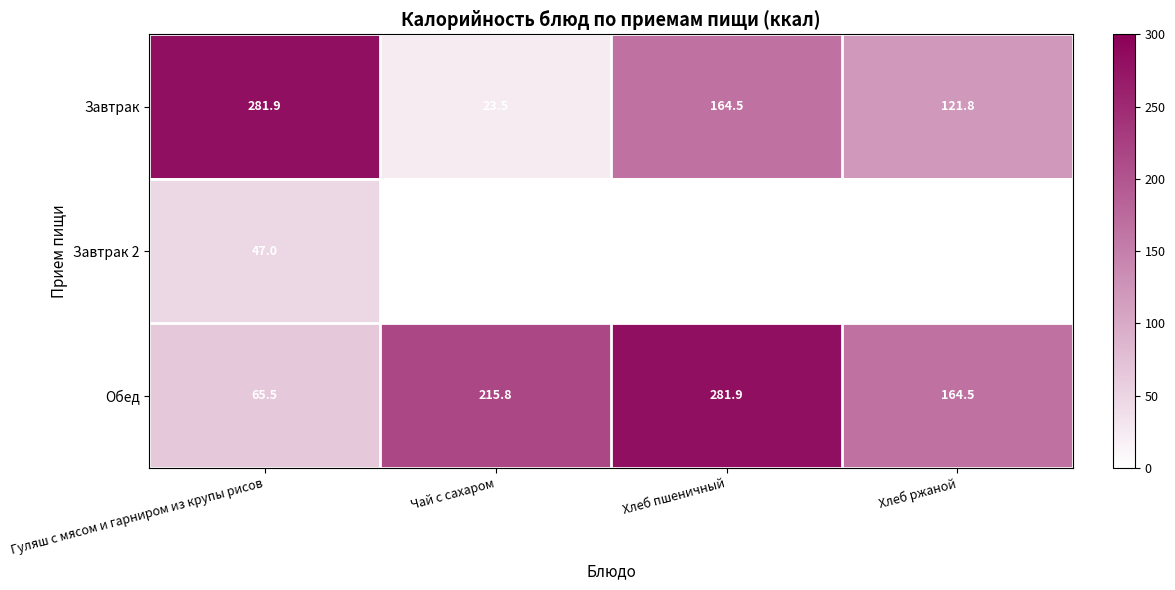

At which category is the sum across all series the highest?

Гуляш с мясом и гарниром из крупы рисов